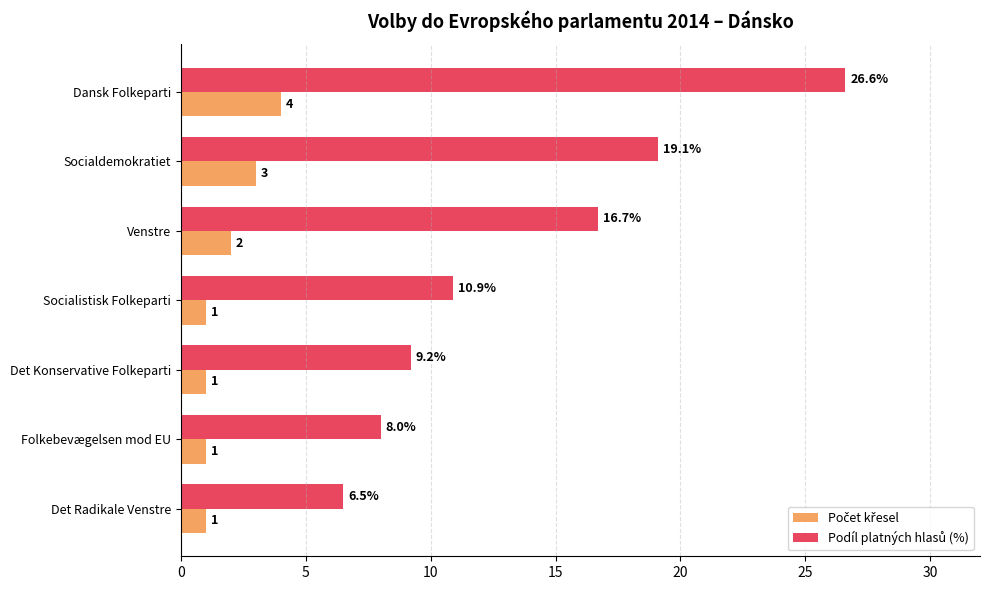

At how many categories does at least one series exceed 14?

3